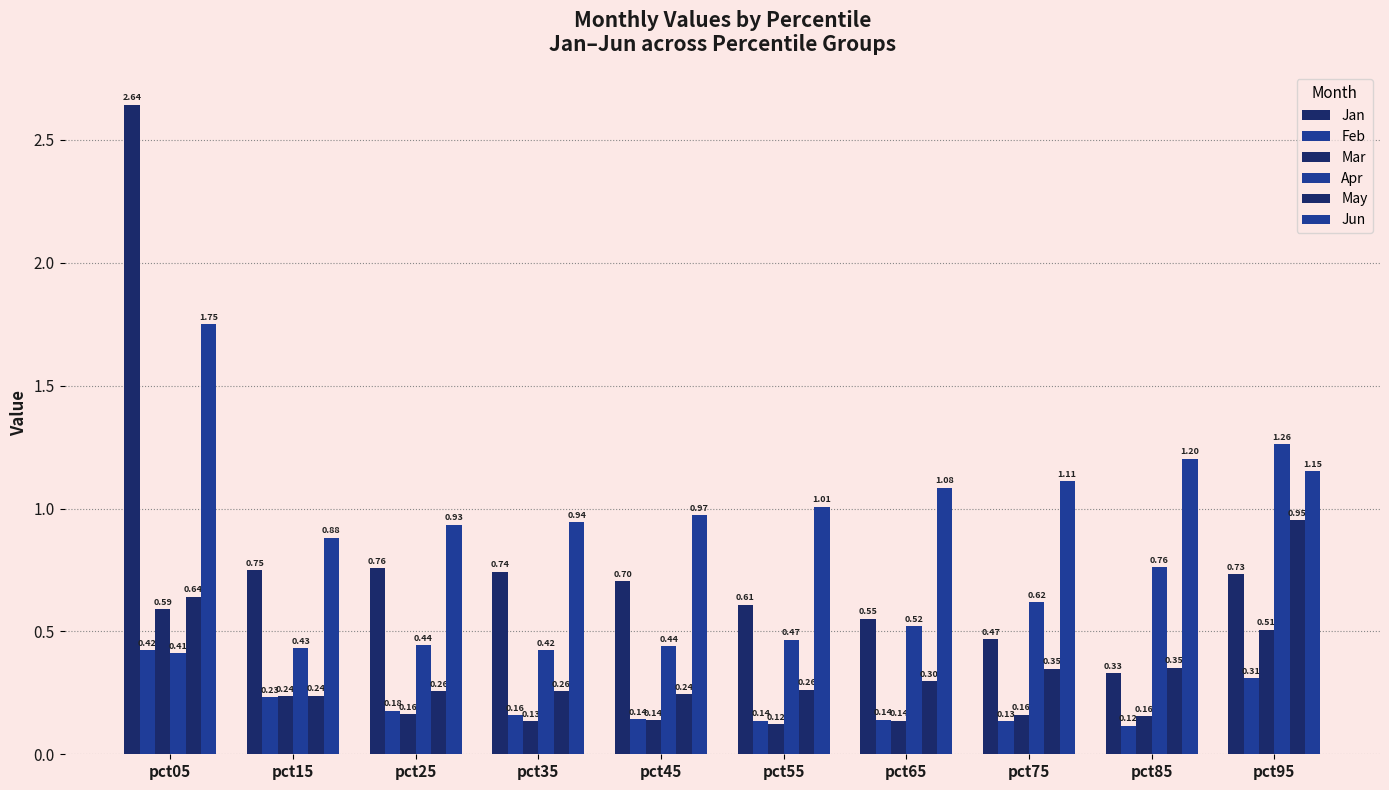

How many groups of bars are there?

10